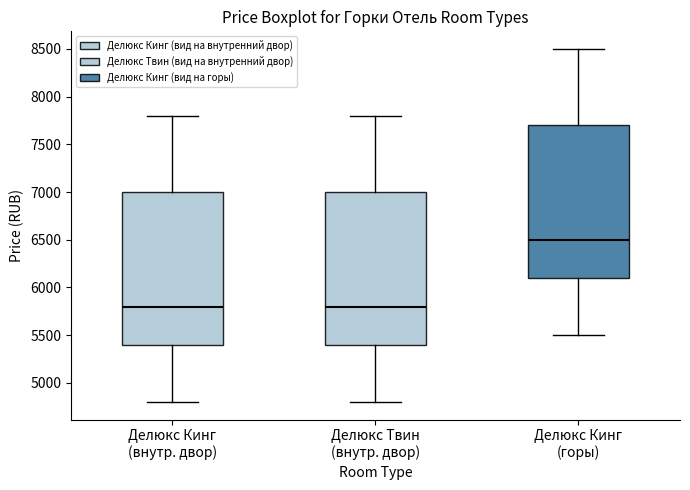

Where does the upper whisker of the box for Делюкс Кинг (внутр. двор) end on the y-axis? The values are not printed on the chart, so give them approximately, as read against the axis.

7800